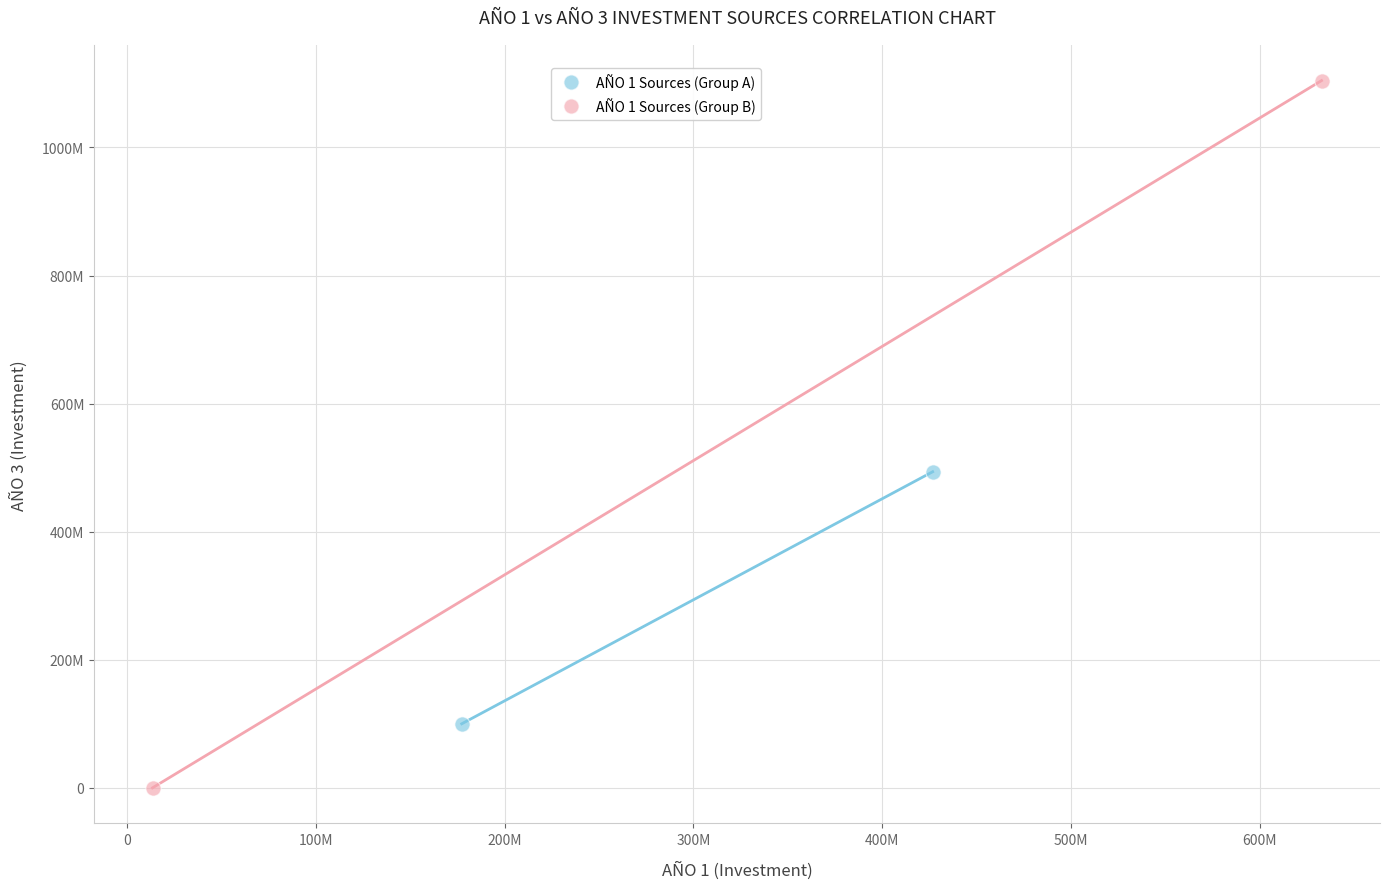

What are all the series names shown in the legend?

AÑO 1 Sources (Group A), AÑO 1 Sources (Group B)